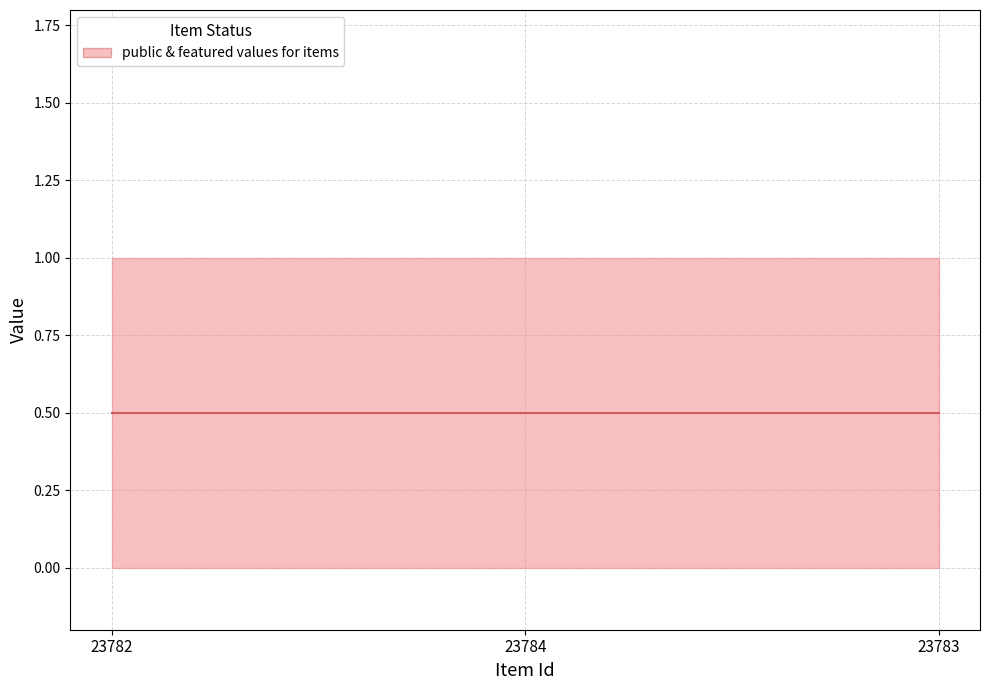

What is the label of the 3rd point from the left?

23783